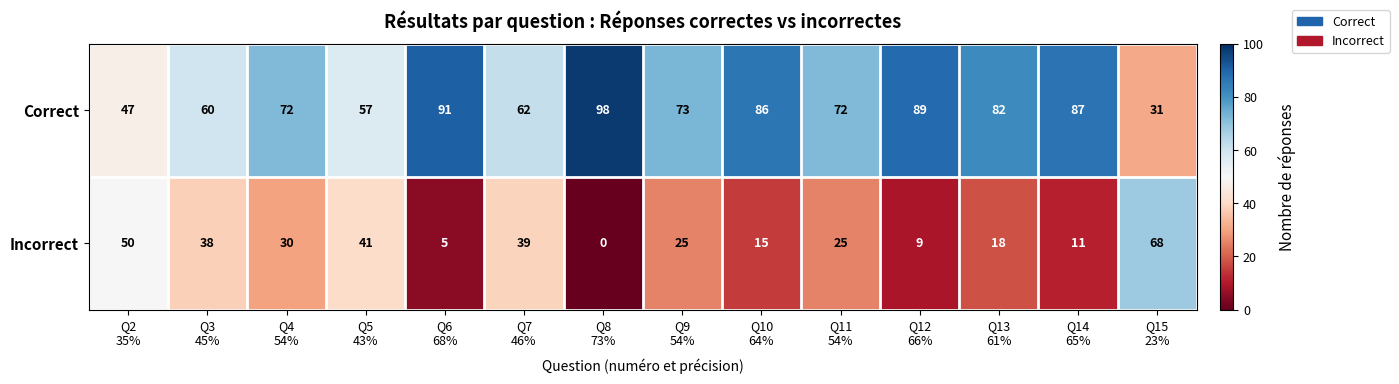

Which series has the largest total across all categories?

Correct